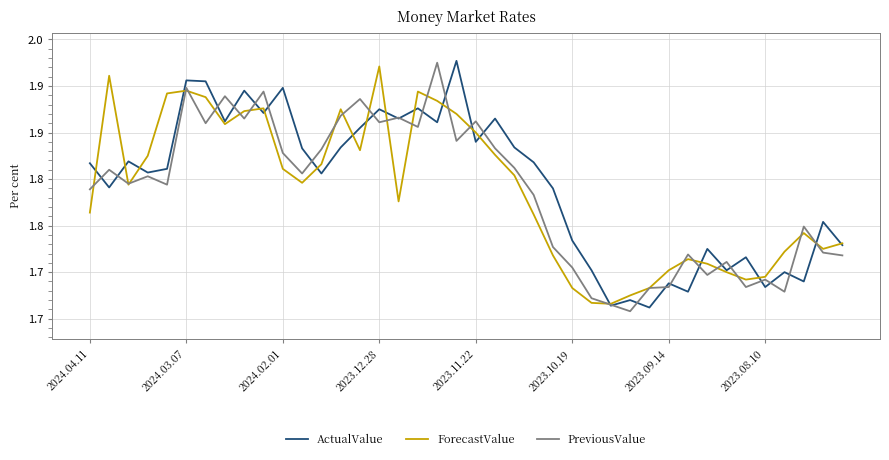

Which series has the widest spread of values?

PreviousValue